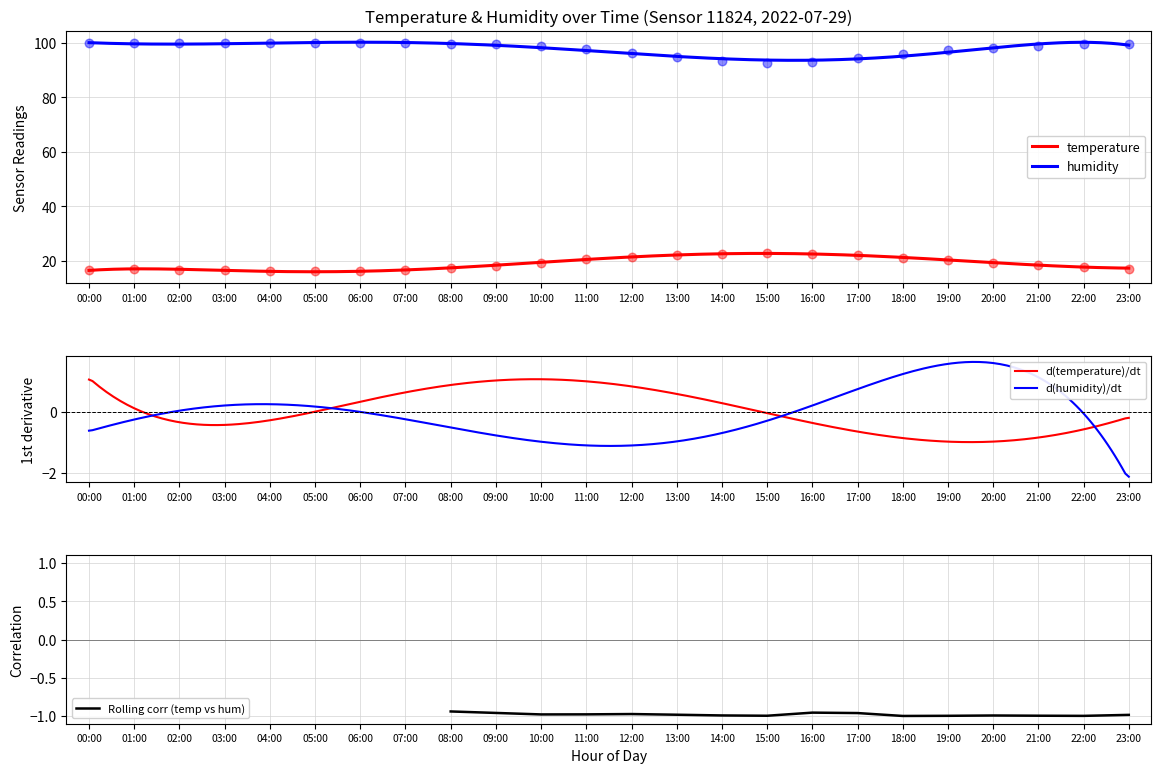

Which series reaches the maximum Y coordinate?

humidity